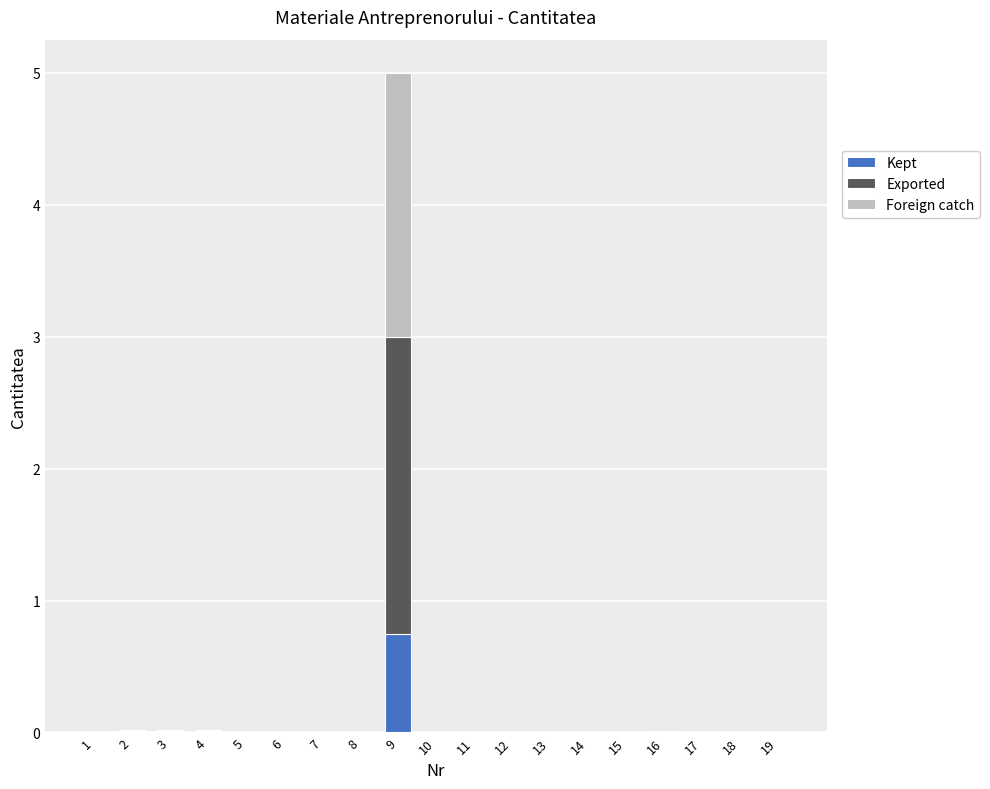

At which category is the sum across all series the highest?

9